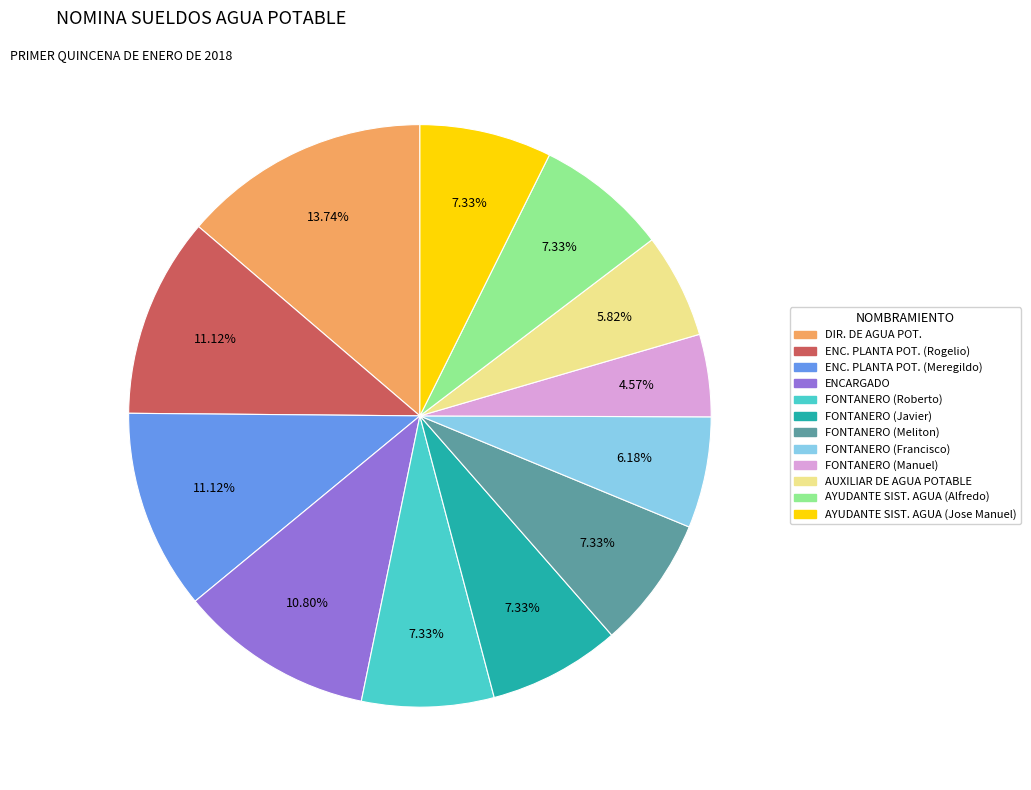

Is there a majority slice in this chart?

No